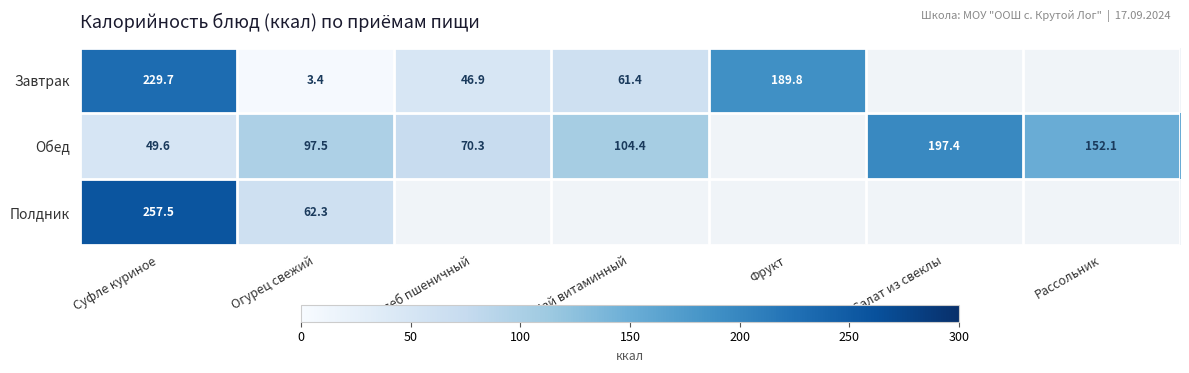

Rank the series at Суфле куриное from highest to lowest value.

Полдник, Завтрак, Обед